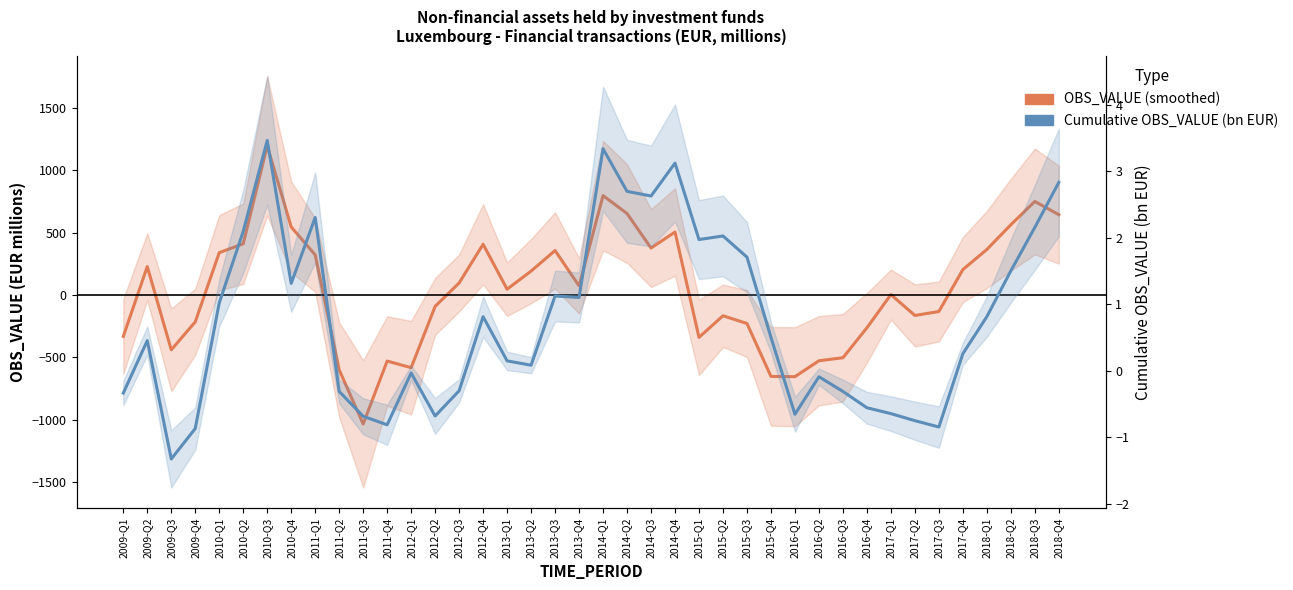

Reading left to right, transcribe all the data shown in this chart.

OBS_VALUE (smoothed): 2009-Q1=-333.0	2009-Q2=227.0	2009-Q3=-441.0	2009-Q4=-216.5	2010-Q1=338.5	2010-Q2=410.2	2010-Q3=1196.0	2010-Q4=545.0	2011-Q1=320.8	2011-Q2=-601.0	2011-Q3=-1035.8	2011-Q4=-531.0	2012-Q1=-584.0	2012-Q2=-92.2	2012-Q3=95.8	2012-Q4=406.0	2013-Q1=45.5	2013-Q2=190.8	2013-Q3=355.8	2013-Q4=72.2	2014-Q1=796.5	2014-Q2=652.8	2014-Q3=375.5	2014-Q4=504.2	2015-Q1=-341.0	2015-Q2=-167.5	2015-Q3=-229.5	2015-Q4=-654.2	2016-Q1=-656.0	2016-Q2=-528.5	2016-Q3=-504.2	2016-Q4=-264.2	2017-Q1=2.5	2017-Q2=-165.0	2017-Q3=-133.5	2017-Q4=203.0	2018-Q1=364.2	2018-Q2=562.5	2018-Q3=749.5	2018-Q4=643.2
Cumulative OBS_VALUE (bn EUR): 2009-Q1=-0.3	2009-Q2=0.5	2009-Q3=-1.3	2009-Q4=-0.9	2010-Q1=1.0	2010-Q2=2.1	2010-Q3=3.5	2010-Q4=1.3	2011-Q1=2.3	2011-Q2=-0.3	2011-Q3=-0.7	2011-Q4=-0.8	2012-Q1=-0.0	2012-Q2=-0.7	2012-Q3=-0.3	2012-Q4=0.8	2013-Q1=0.1	2013-Q2=0.1	2013-Q3=1.1	2013-Q4=1.1	2014-Q1=3.3	2014-Q2=2.7	2014-Q3=2.6	2014-Q4=3.1	2015-Q1=2.0	2015-Q2=2.0	2015-Q3=1.7	2015-Q4=0.5	2016-Q1=-0.7	2016-Q2=-0.1	2016-Q3=-0.3	2016-Q4=-0.6	2017-Q1=-0.6	2017-Q2=-0.7	2017-Q3=-0.8	2017-Q4=0.3	2018-Q1=0.8	2018-Q2=1.5	2018-Q3=2.2	2018-Q4=2.8